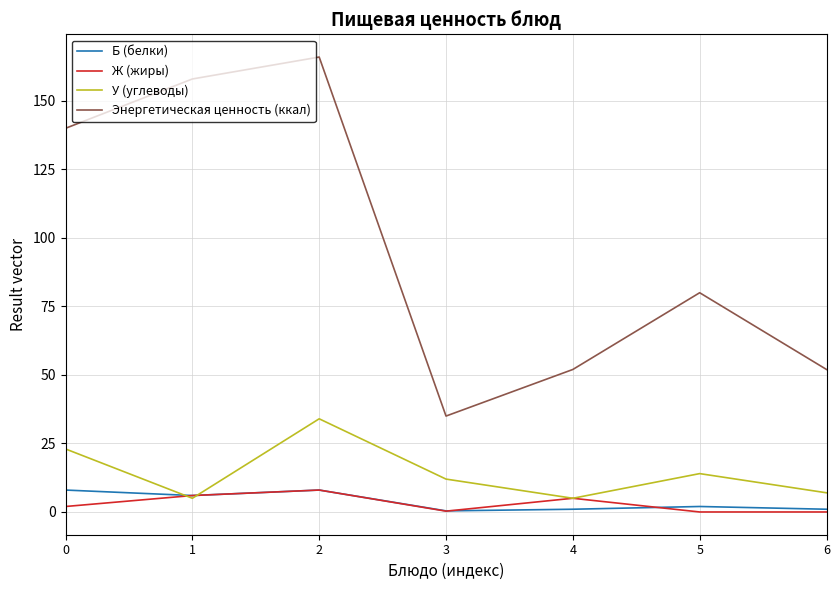

At which category does У (углеводы) reach its first local peak?

2